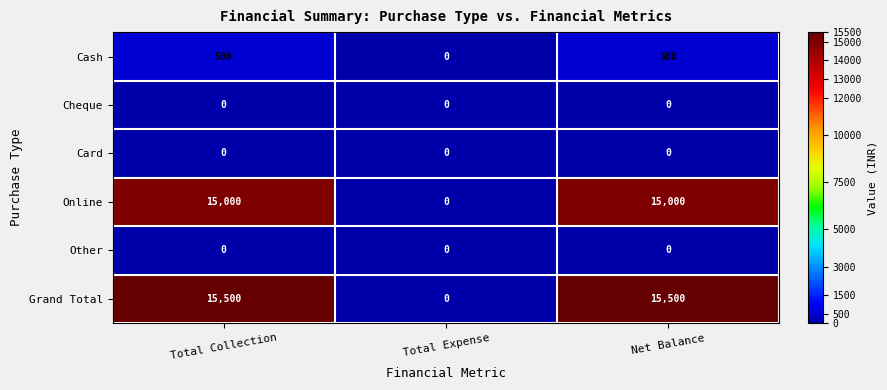

Count the Grand Total values in the range 0 to 15500.

3